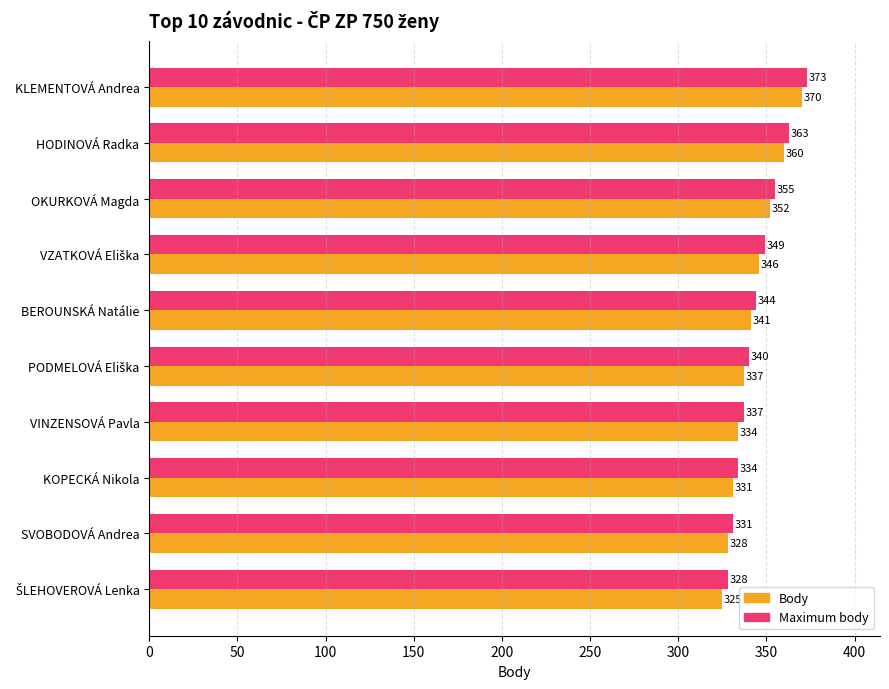

What is the difference between the maximum and second lowest values in the Maximum body series?

42